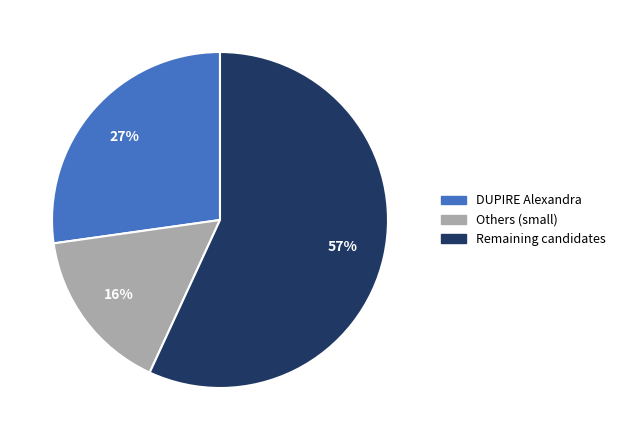

Is it true that DUPIRE Alexandra is 27% of the pie?

True